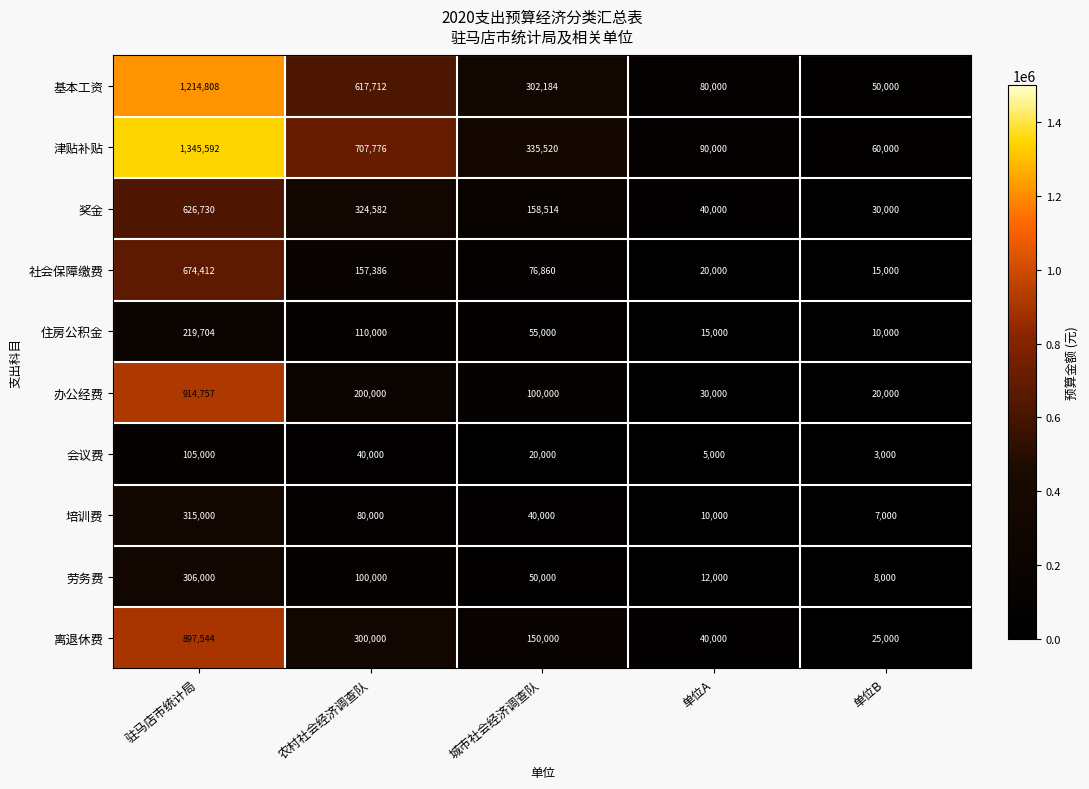

What is the spread (max minus min) of values at 城市社会经济调查队?

315520